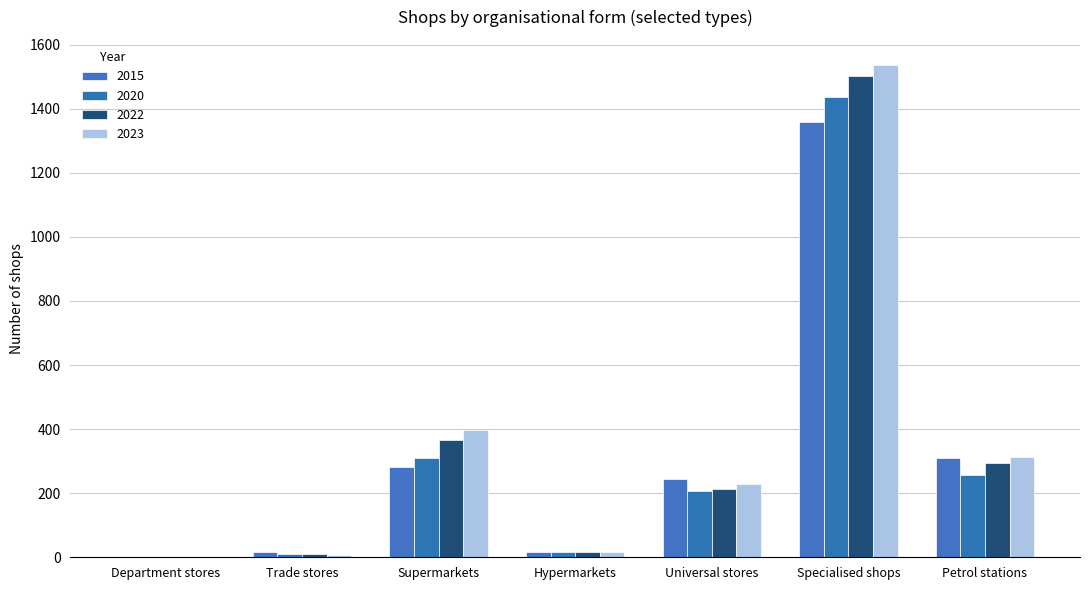

Which series has the largest total across all categories?

2023